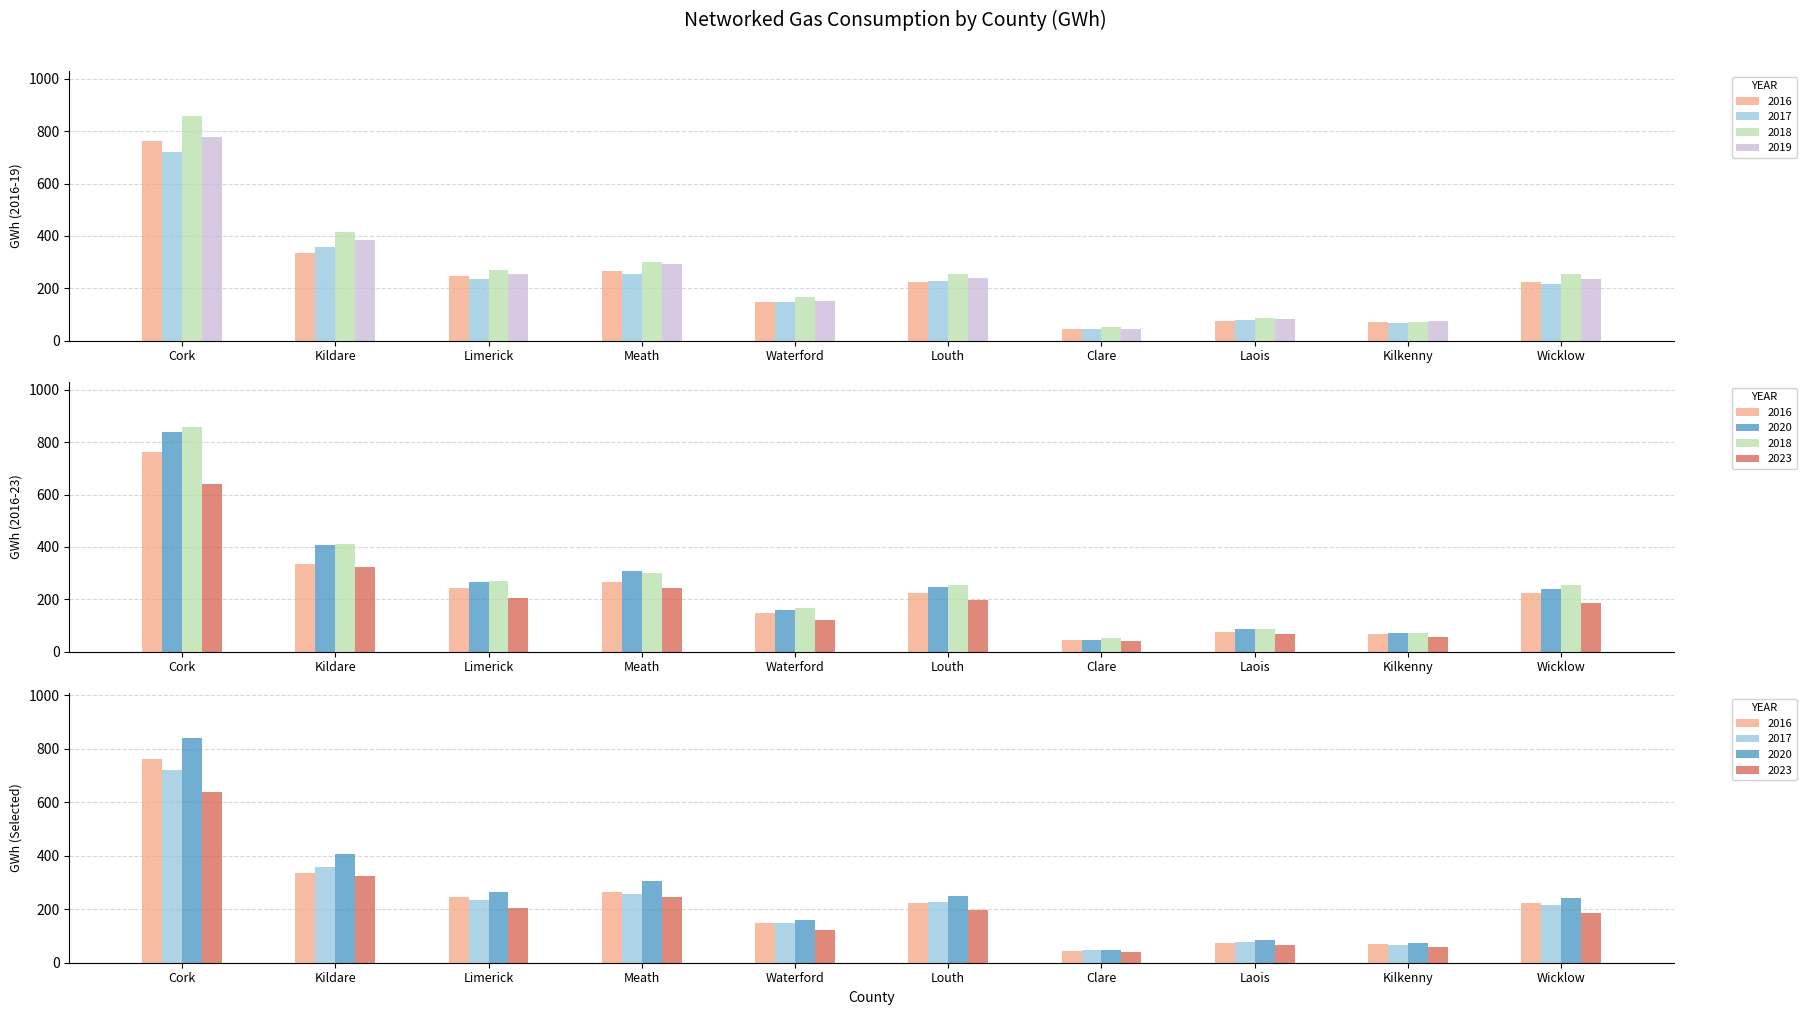

Which series changed the most between Clare and Laois?

2020